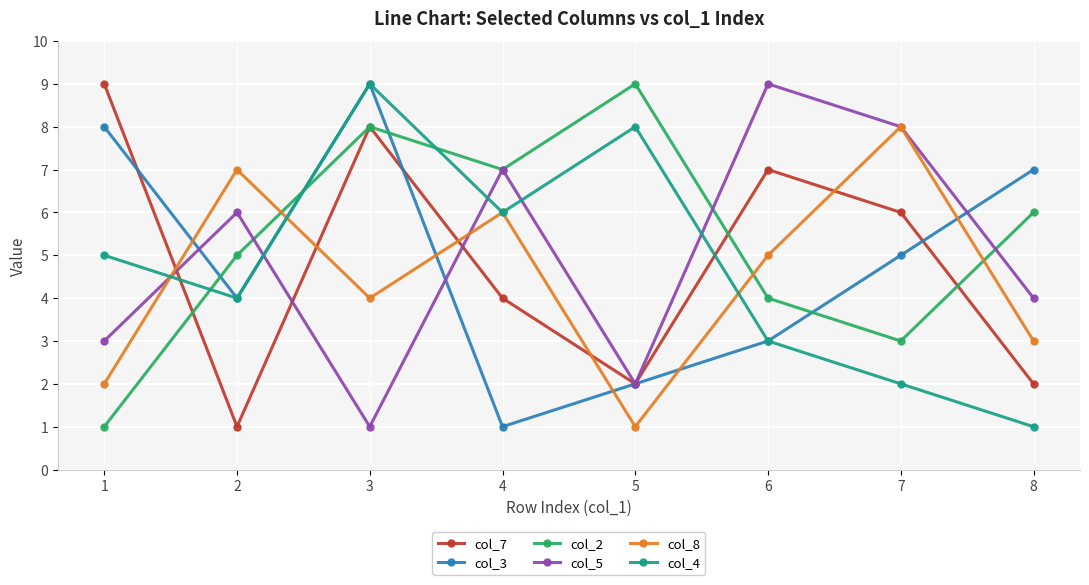

The value of col_7 at 6 is 12. True or false?

False